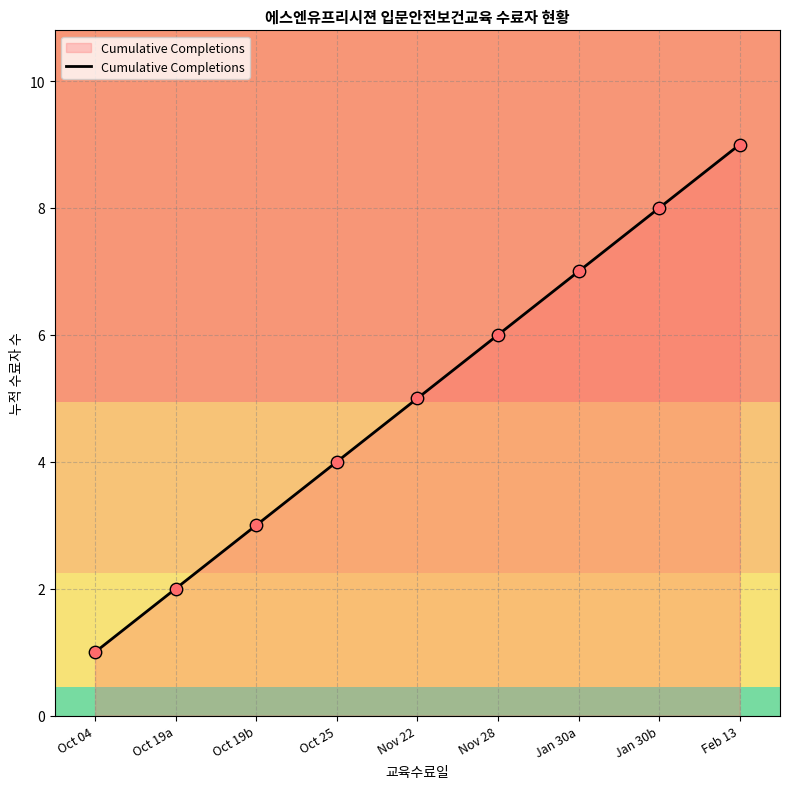

Which has a higher value, Nov 22 or Oct 04?

Nov 22